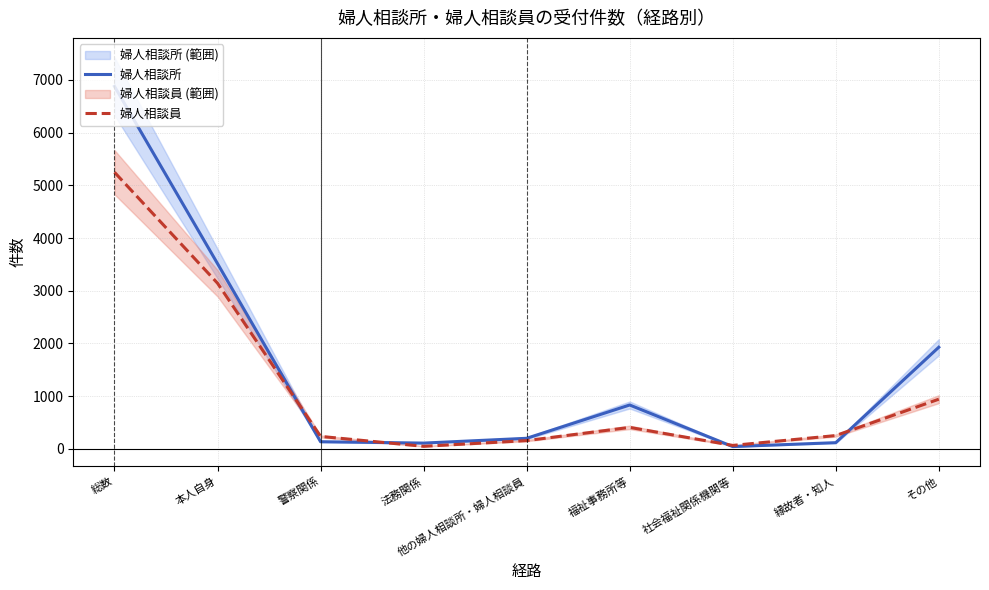

Which series has the widest spread of values?

婦人相談所